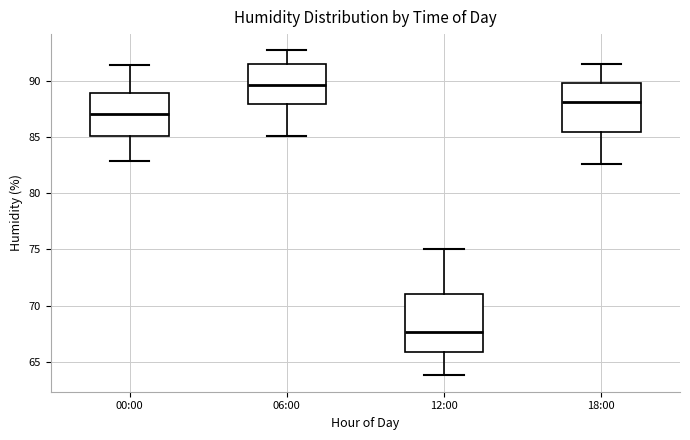

Where does the median line of the box for 12:00 sit on the y-axis? The values are not printed on the chart, so give them approximately, as read against the axis.

67.5